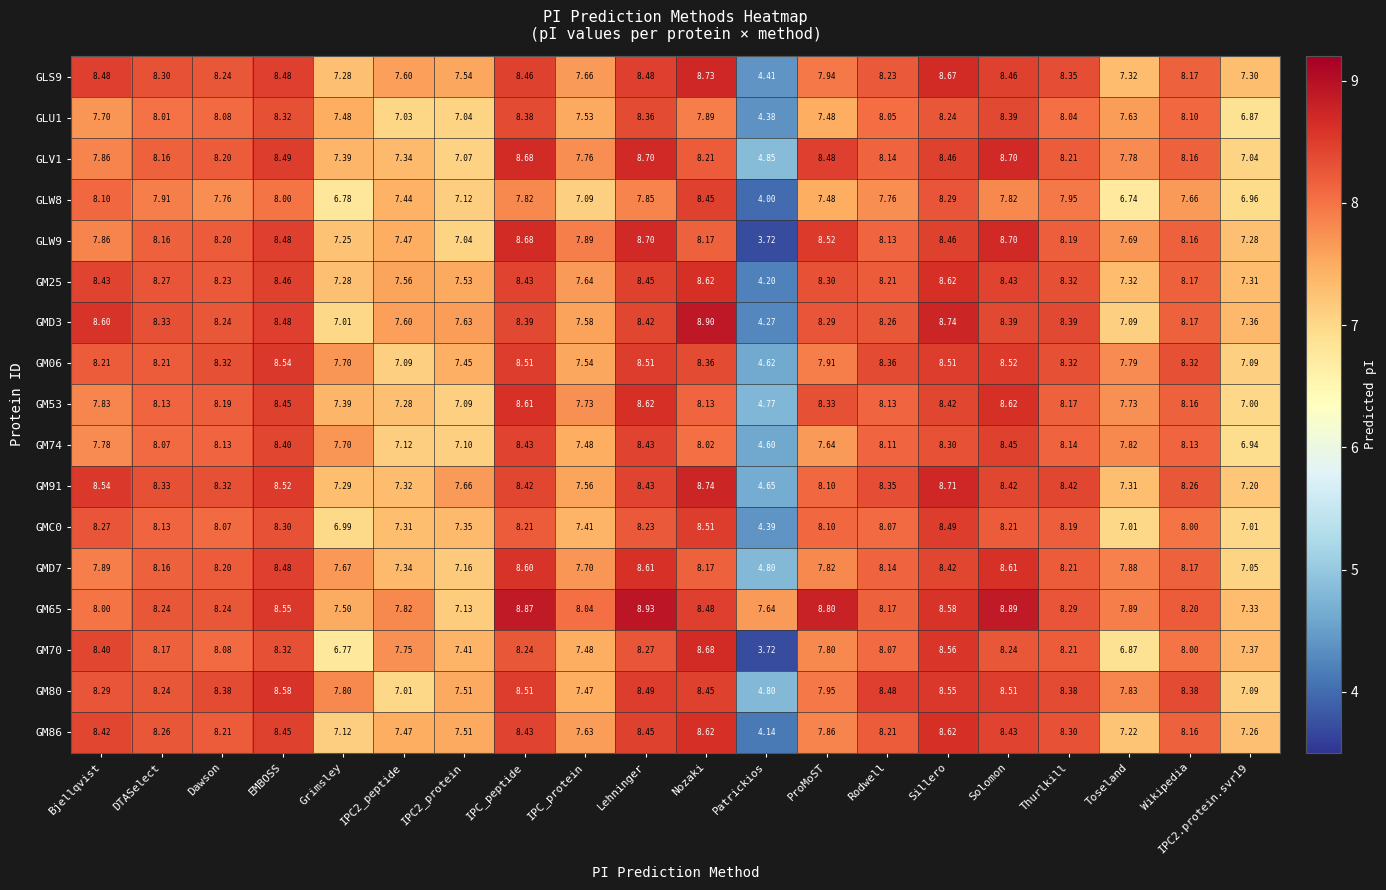

At which label does GM53 first exceed 8?

DTASelect